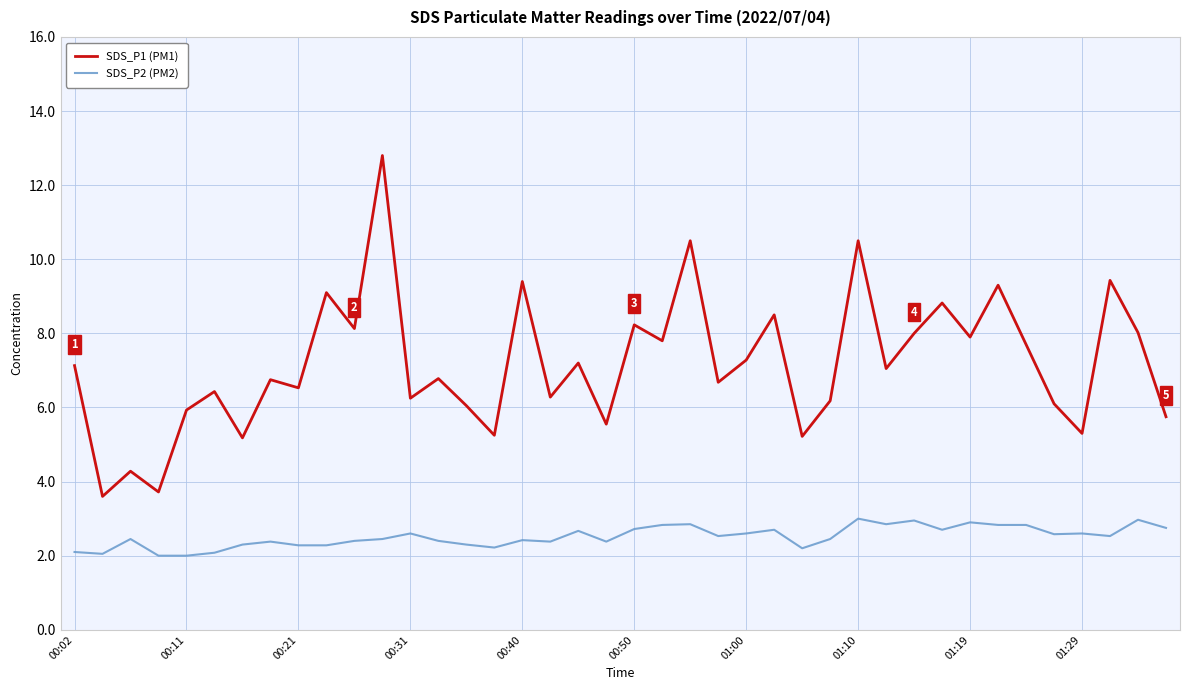

Rank the series by their maximum value, from lowest to highest.

SDS_P2 (PM2), SDS_P1 (PM1)